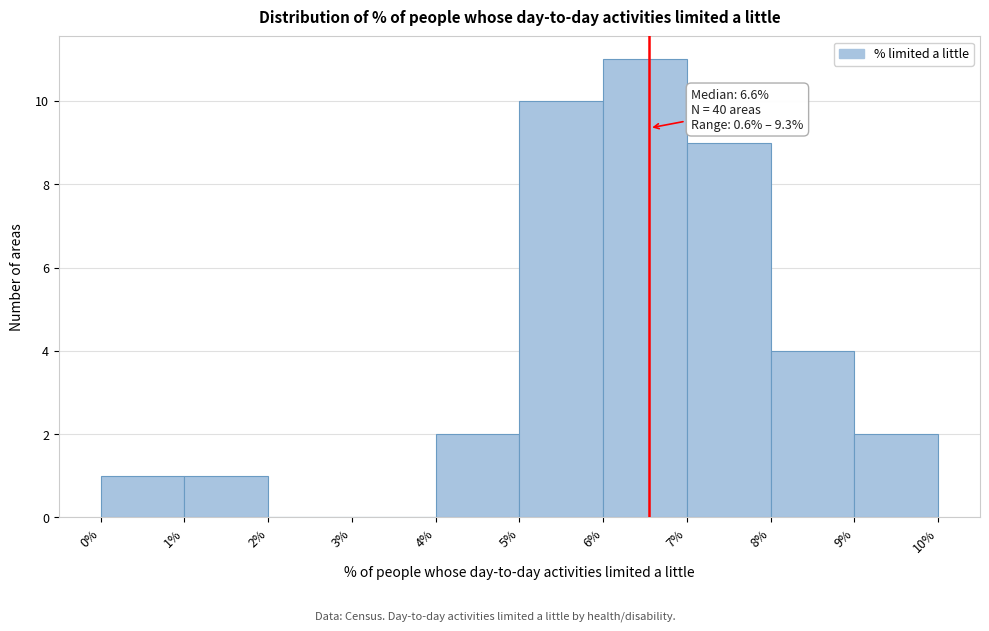

Over which range of the x-axis is the bar tallest?

6% to 7%